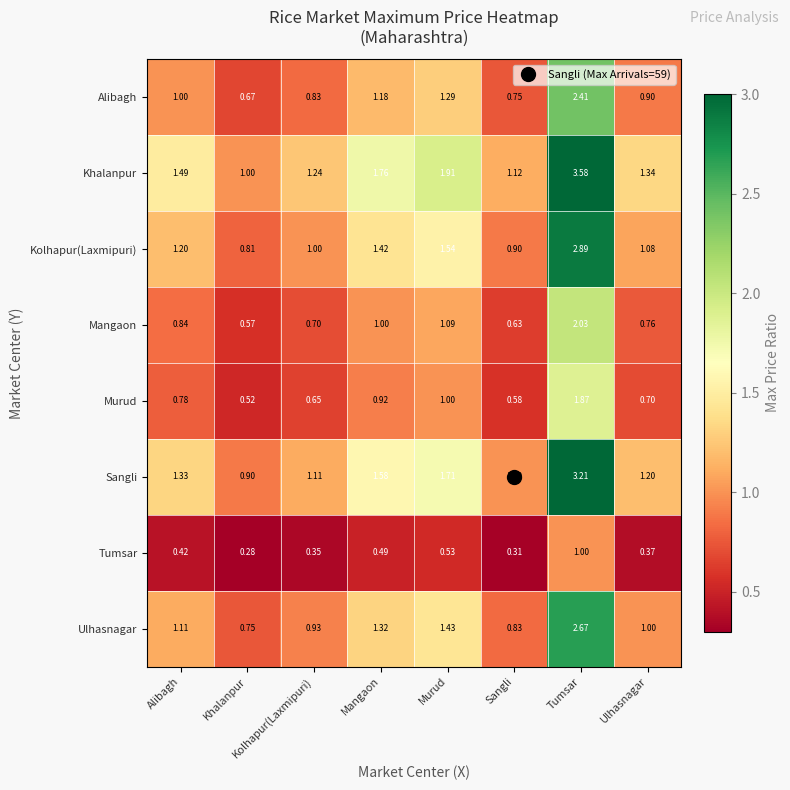

Which series has the largest total across all categories?

Khalanpur